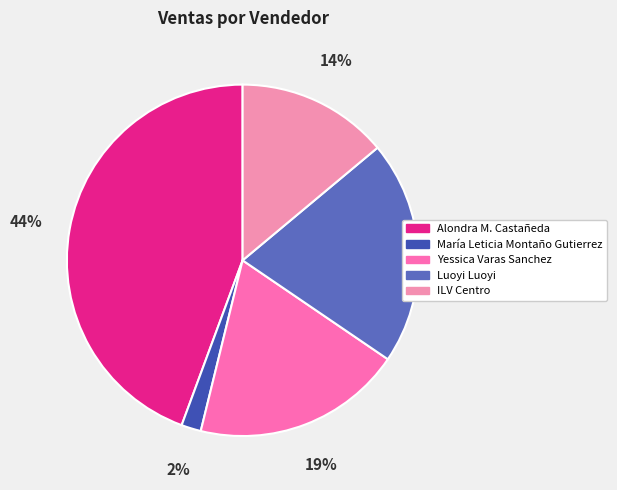

Rank the categories by value from highest to lowest.

Alondra M. Castañeda, Luoyi Luoyi, Yessica Varas Sanchez, ILV Centro, María Leticia Montaño Gutierrez